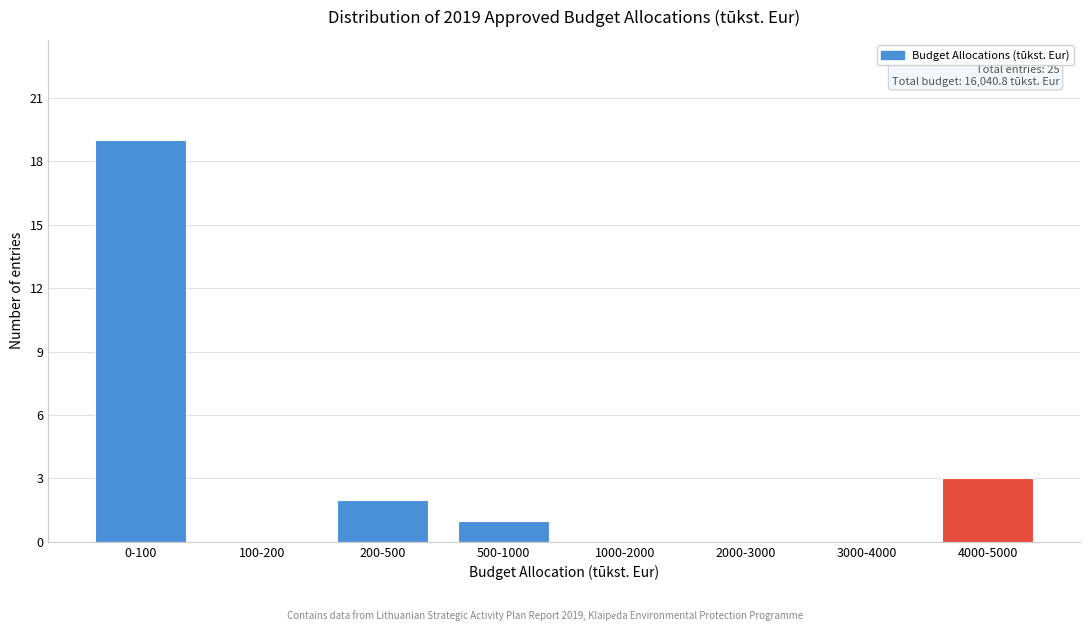

Reading left to right, transcribe all the data shown in this chart.

0-100=19	100-200=0	200-500=2	500-1000=1	1000-2000=0	2000-3000=0	3000-4000=0	4000-5000=3